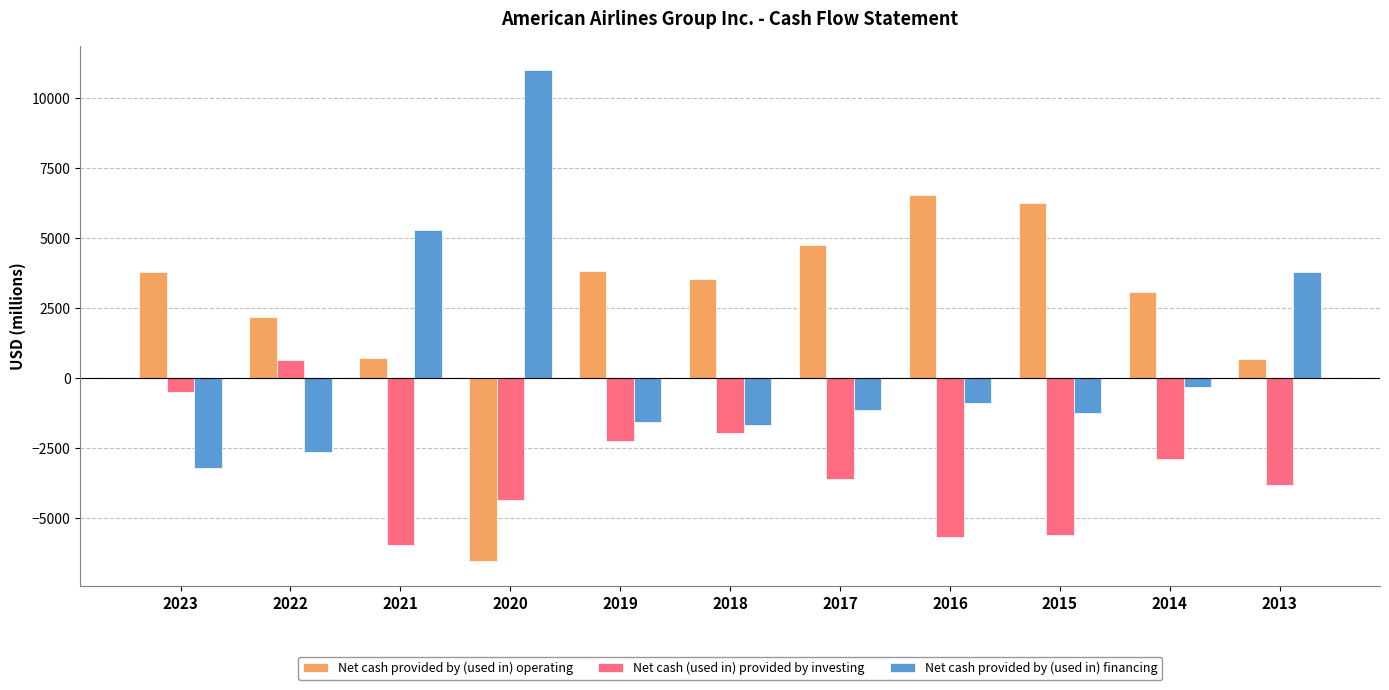

How many values in the Net cash provided by (used in) financing series are below -1145?

5